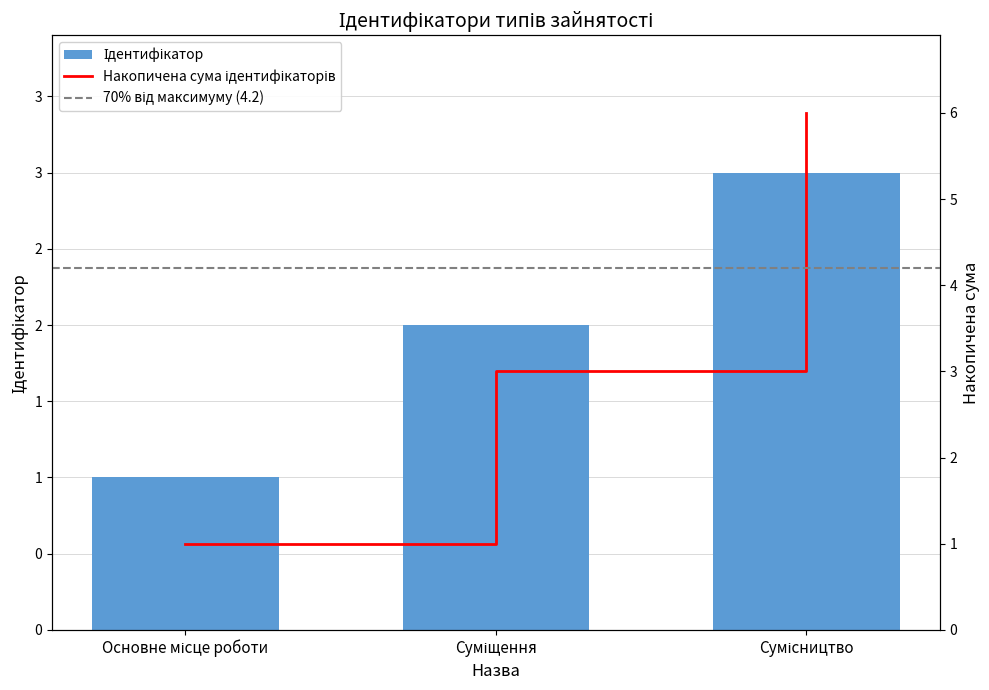

What is the change in value from Основне місце роботи to Суміщення?

+1